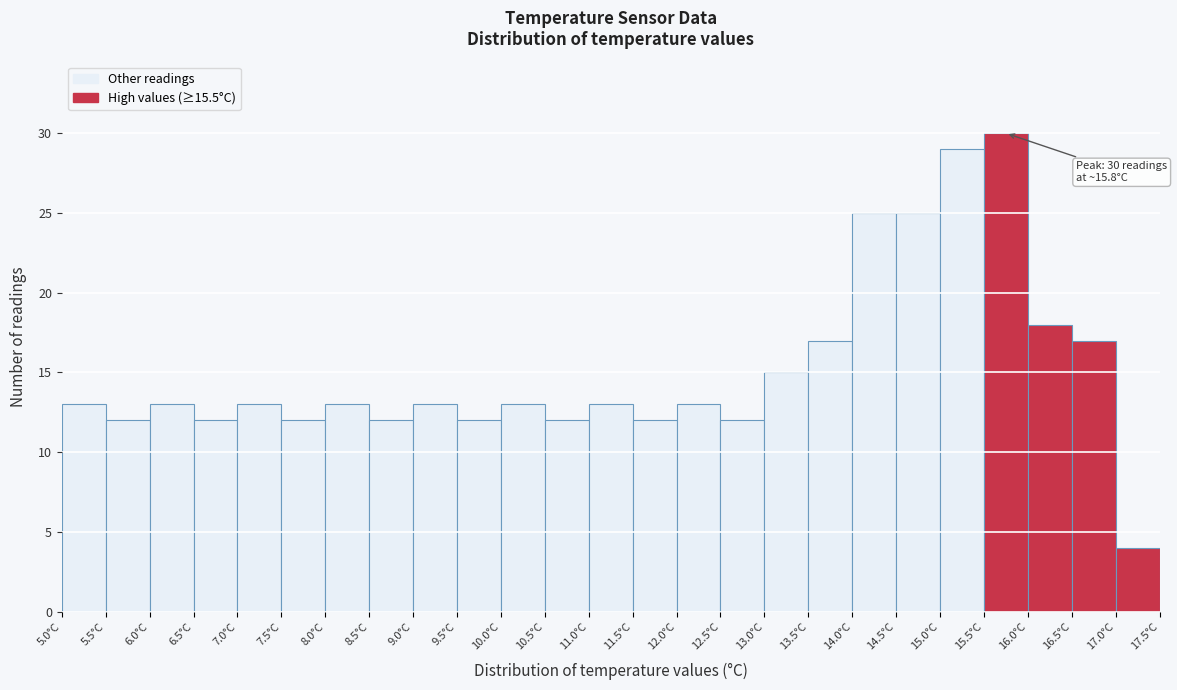

Which range on the x-axis has the tallest bar?

15.5 to 16.0